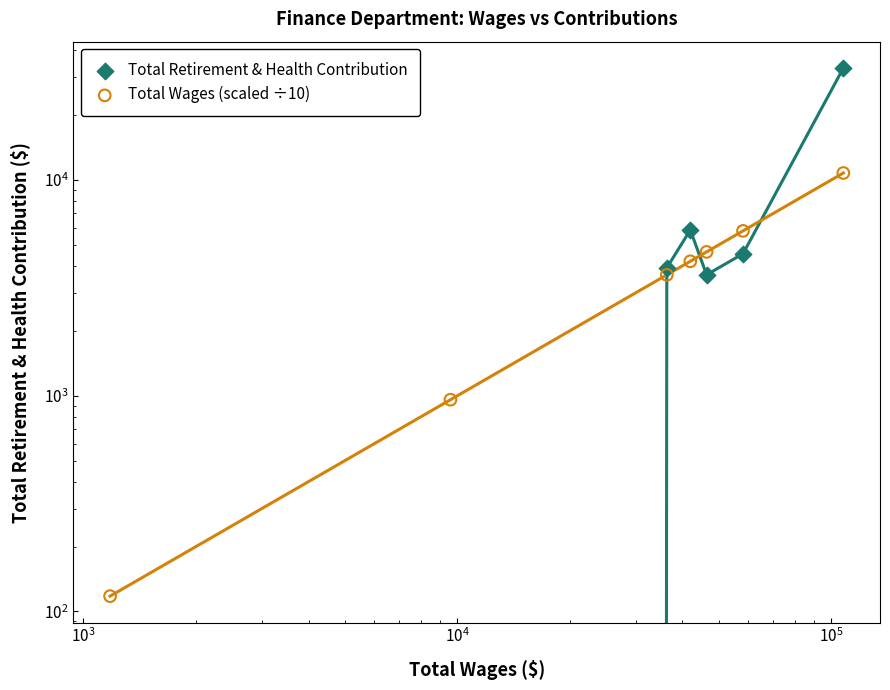

Which series reaches the minimum Y coordinate?

Total Retirement & Health Contribution